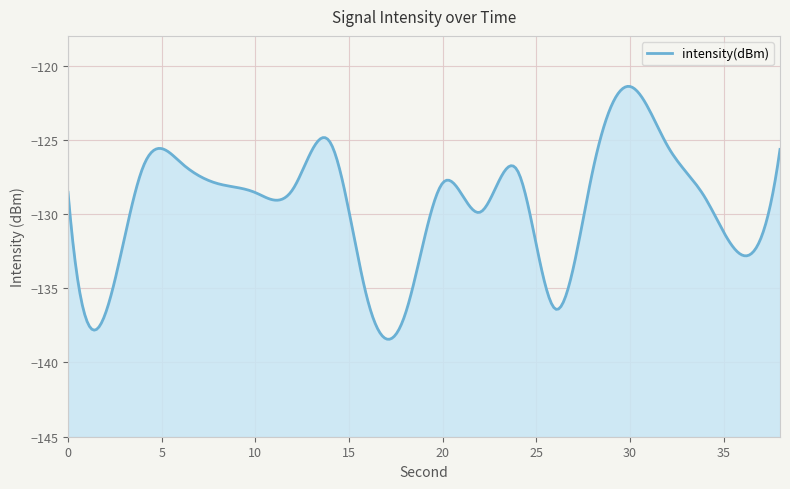

How many points are higher than both their immediate neighbors (excluding endpoints)?

5